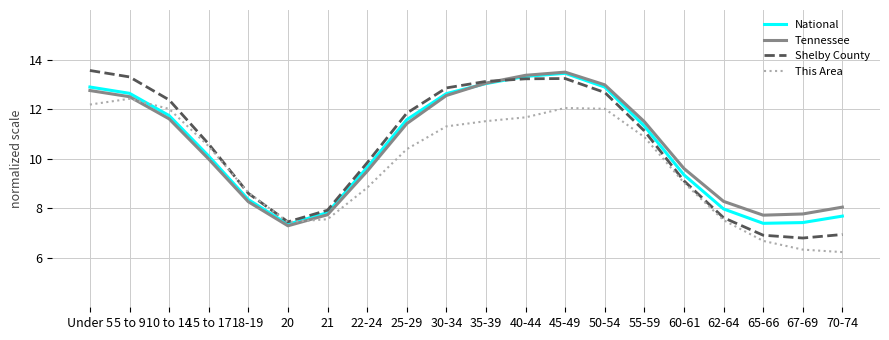

What is the total value across all series at 70-74?

28.9